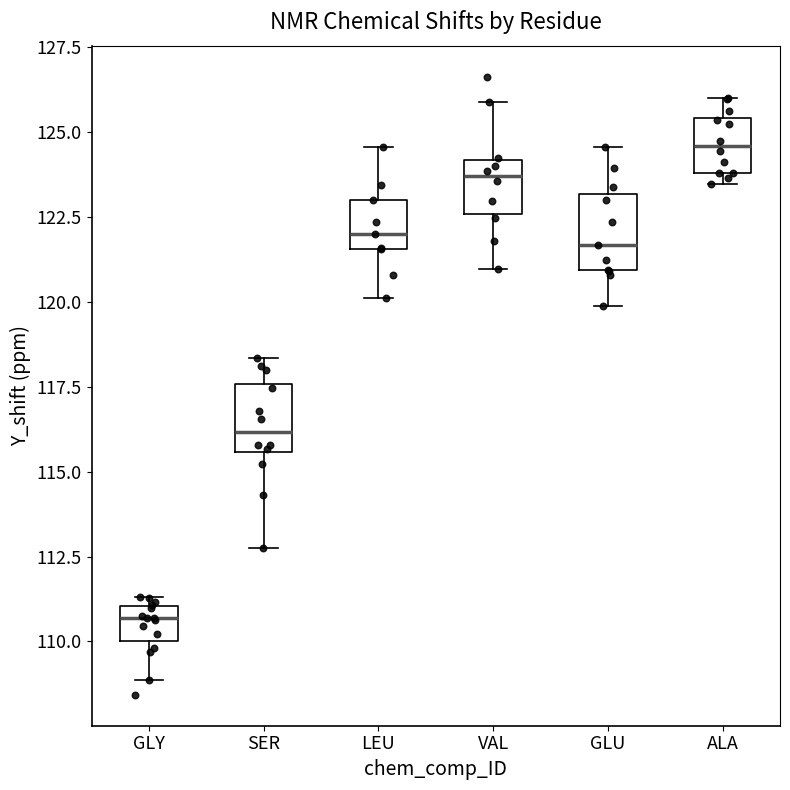

Where does the median line of the box for VAL sit on the y-axis? The values are not printed on the chart, so give them approximately, as read against the axis.

123.5